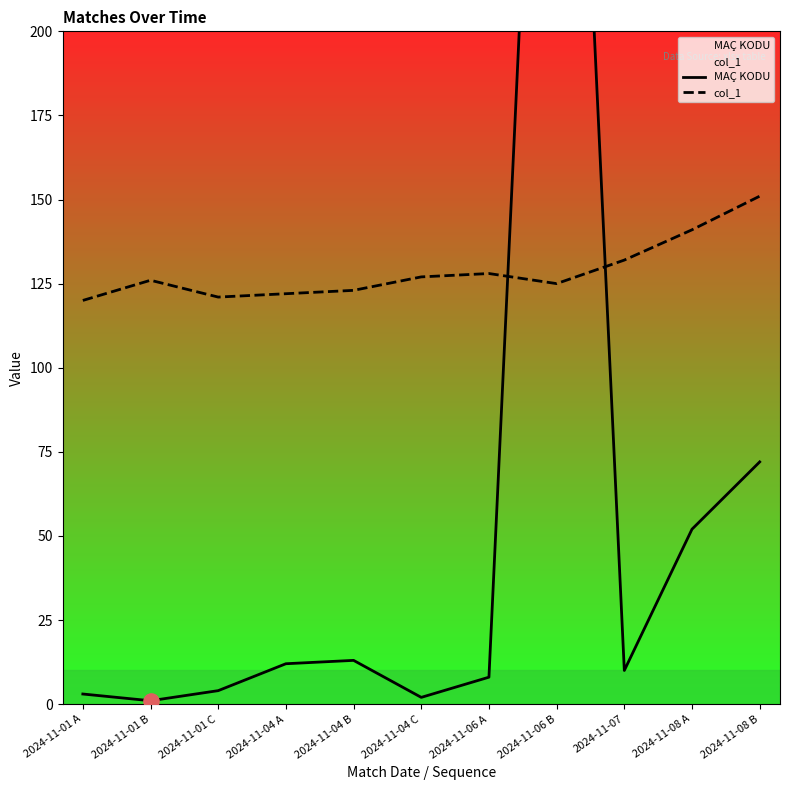

Which series has the largest total across all categories?

col_1